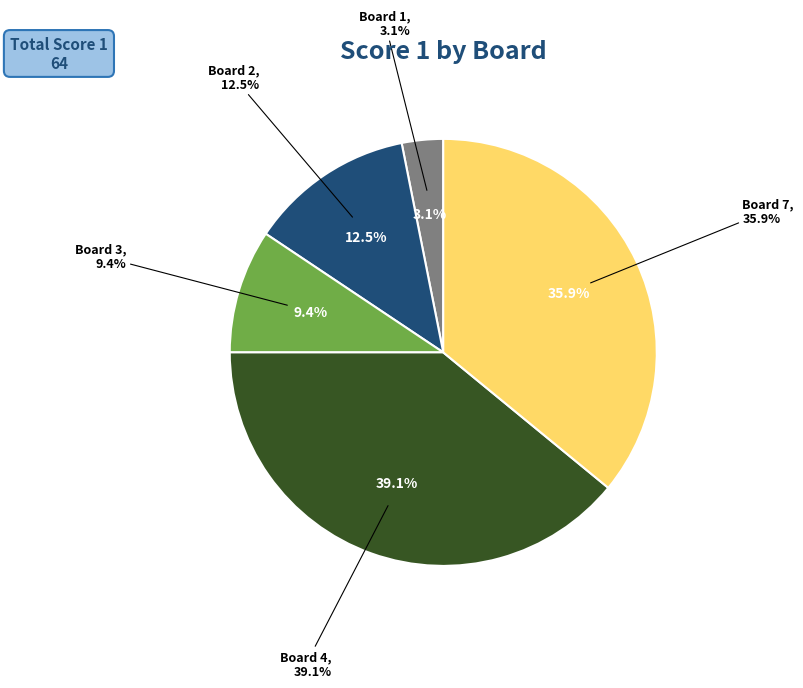

What is the ratio of the value at Board 2 to the value at Board 1?

4.0